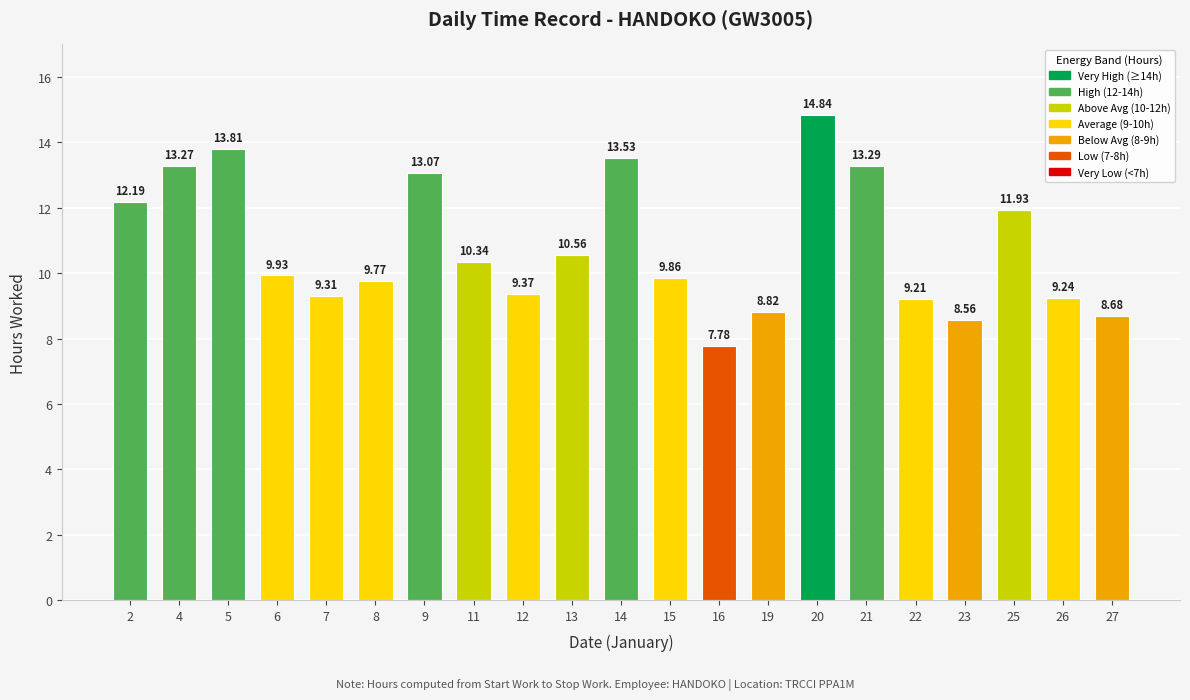

The chart shows a value of 16.9 at 15. True or false?

False